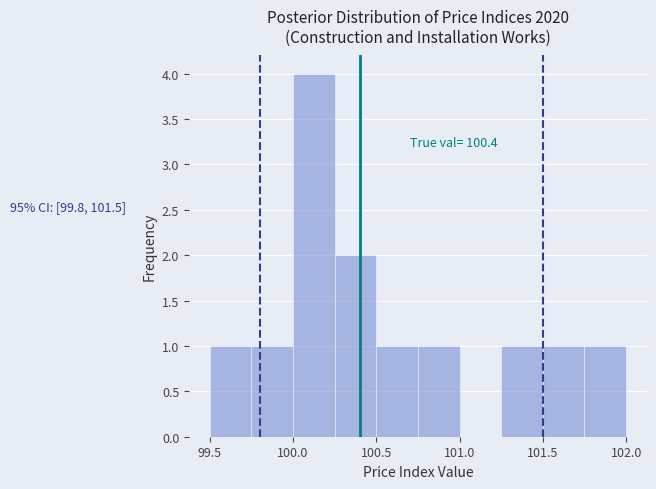

Which range on the x-axis has the tallest bar?

100.00 to 100.25